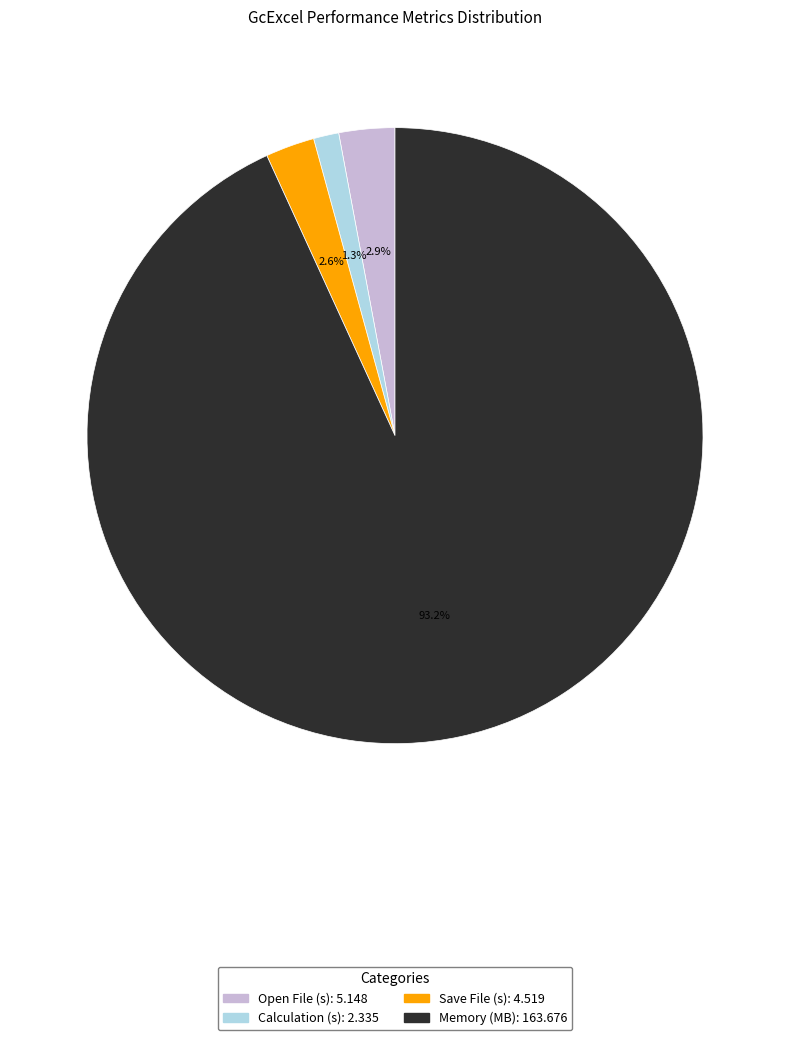

Count the number of slices in the pie.

4